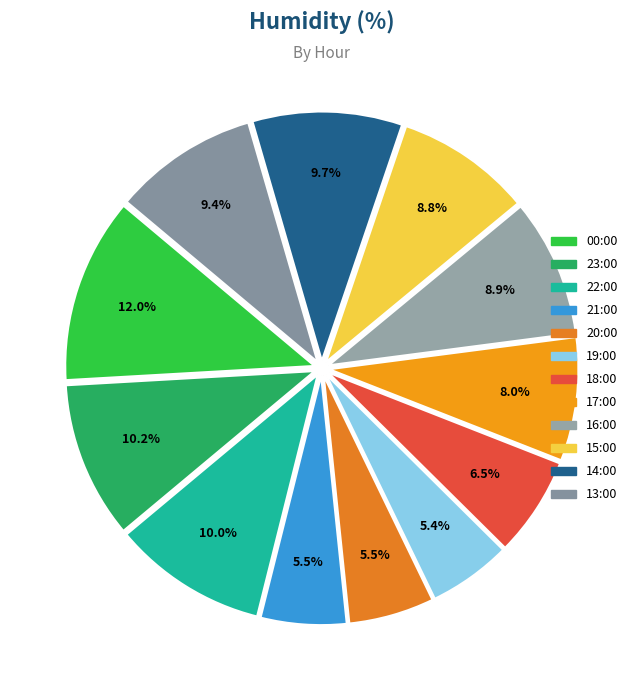

True or false: 16:00 accounts for 1% of the total.

False